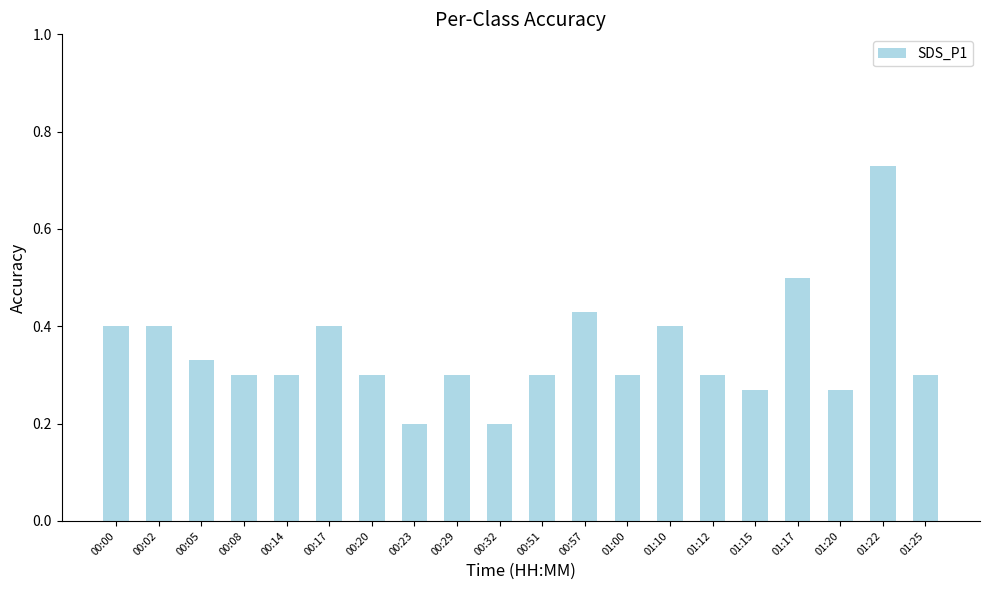

Does the chart contain stacked bars?

No